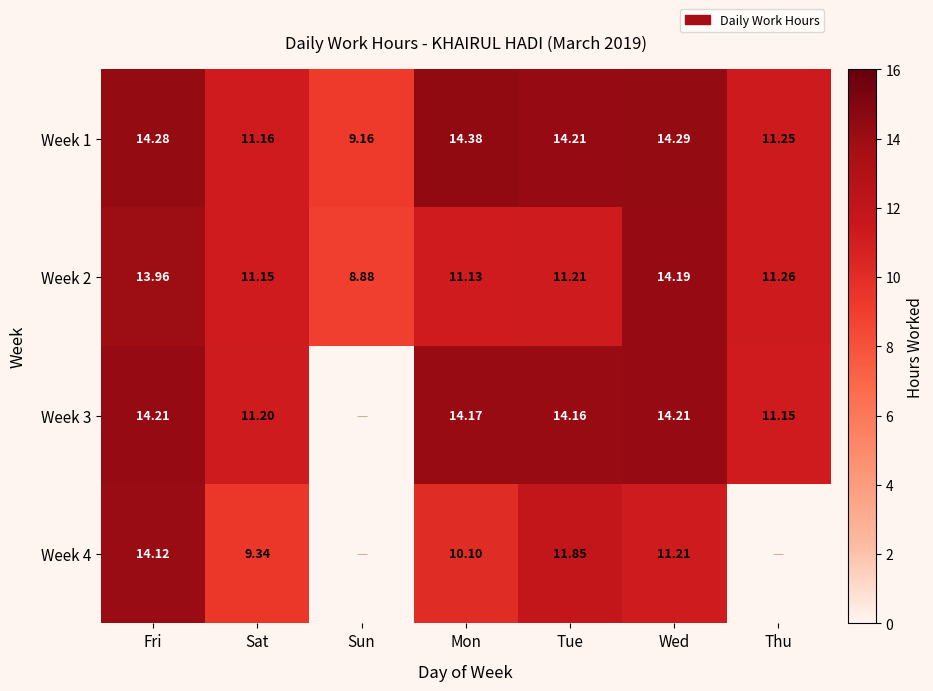

The value of Week 4 at Wed is 11.2. True or false?

True